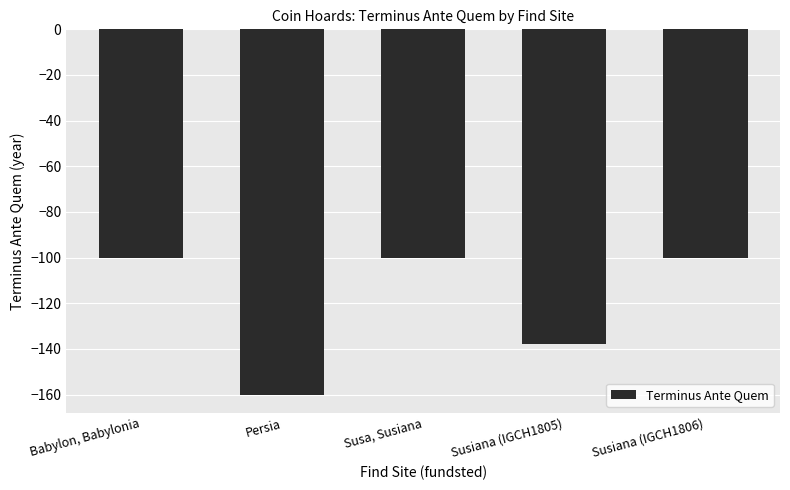

What is the greatest value displayed?

-100